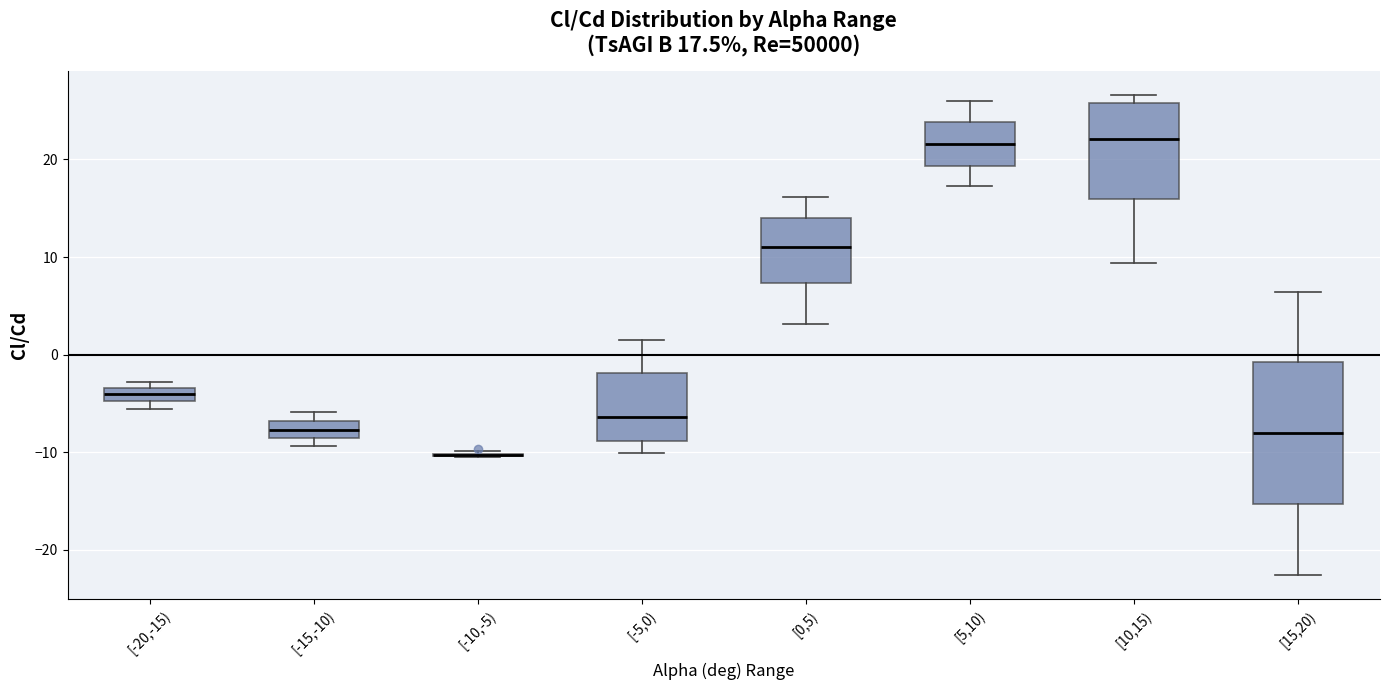

Comparing the boxes themselves (not the whiskers), which one is the tallest?

[15,20)